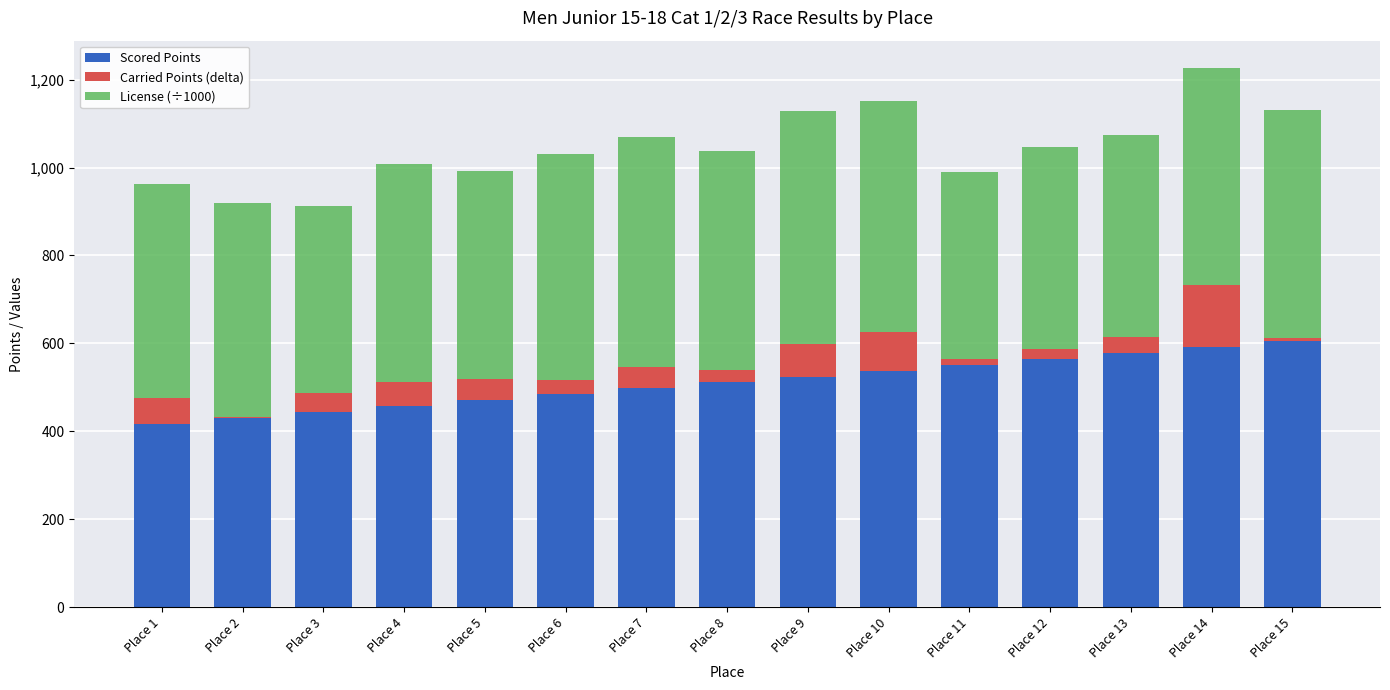

What is the sum of all Scored Points values?

7671.6